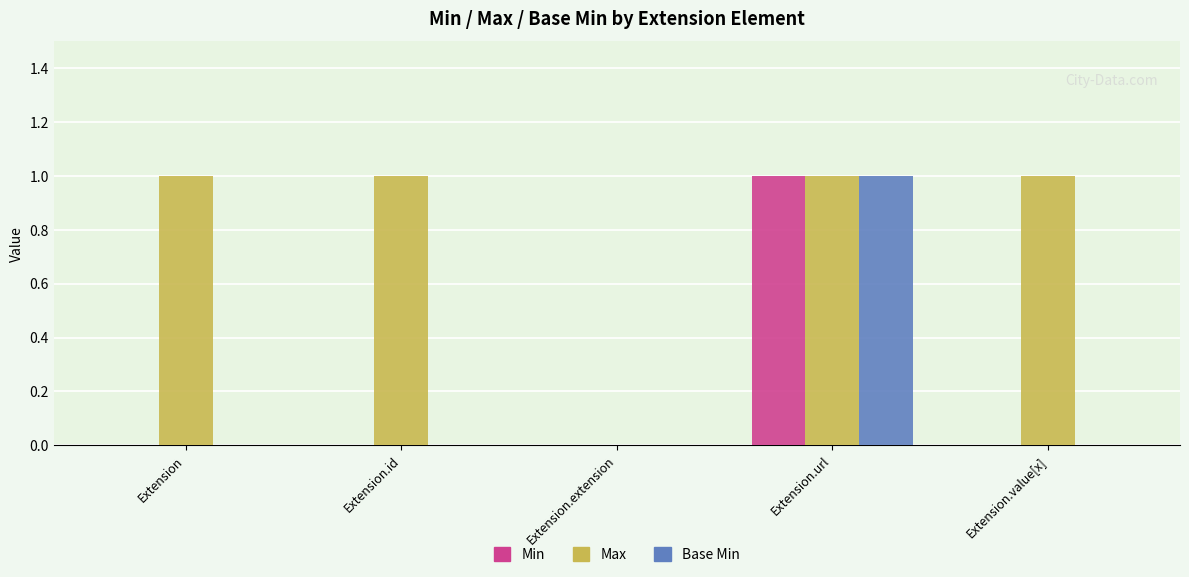

What is the sum of all Max values?

4